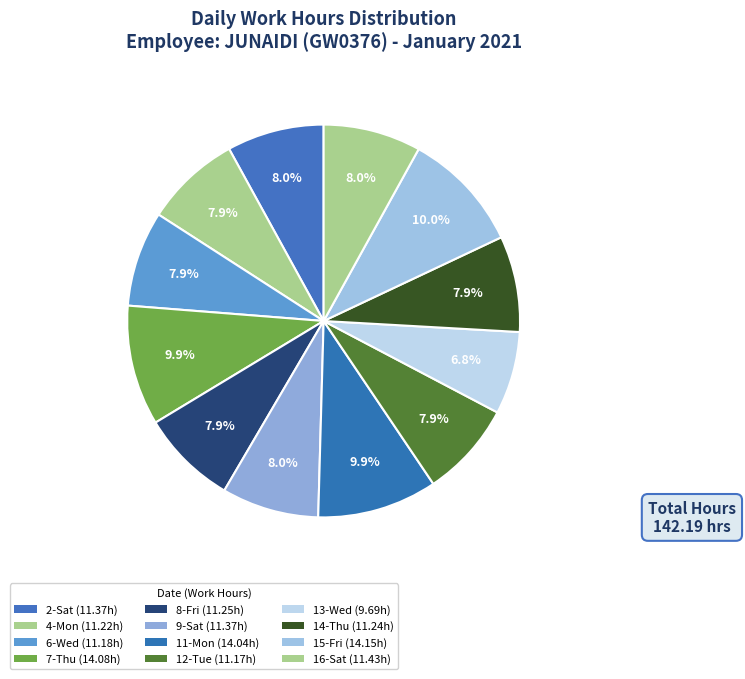

To the nearest percent, what is the average slice percentage?

8%